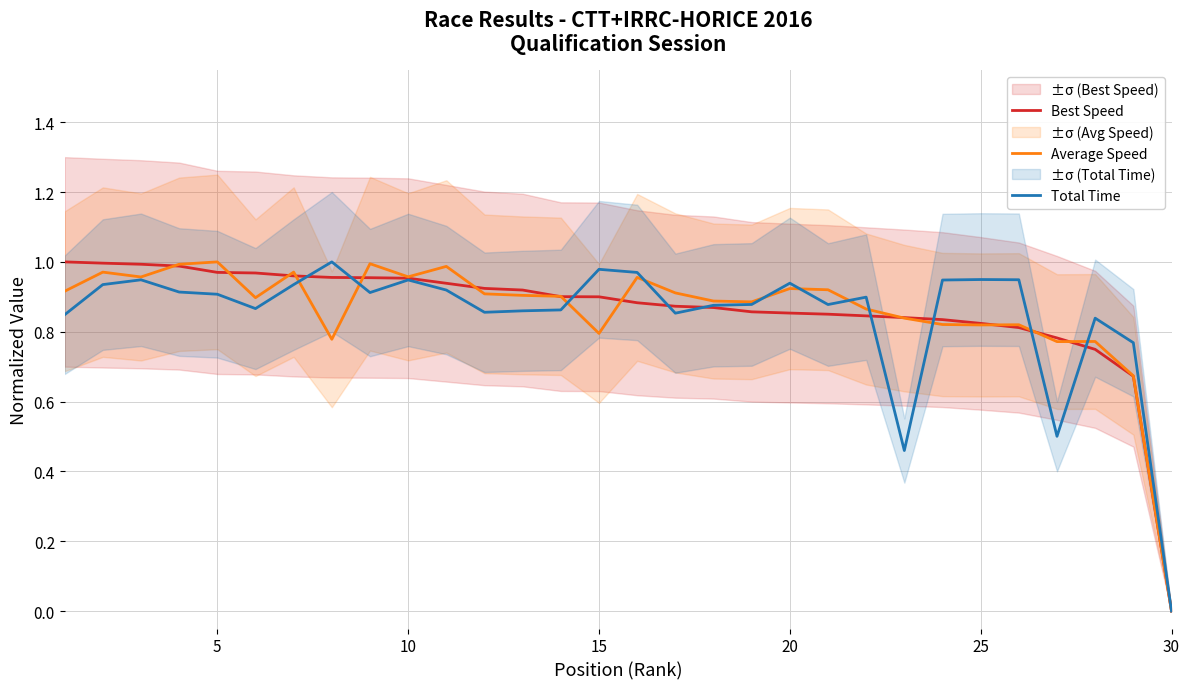

The Total Time series shows 0.7 at 30. True or false?

False